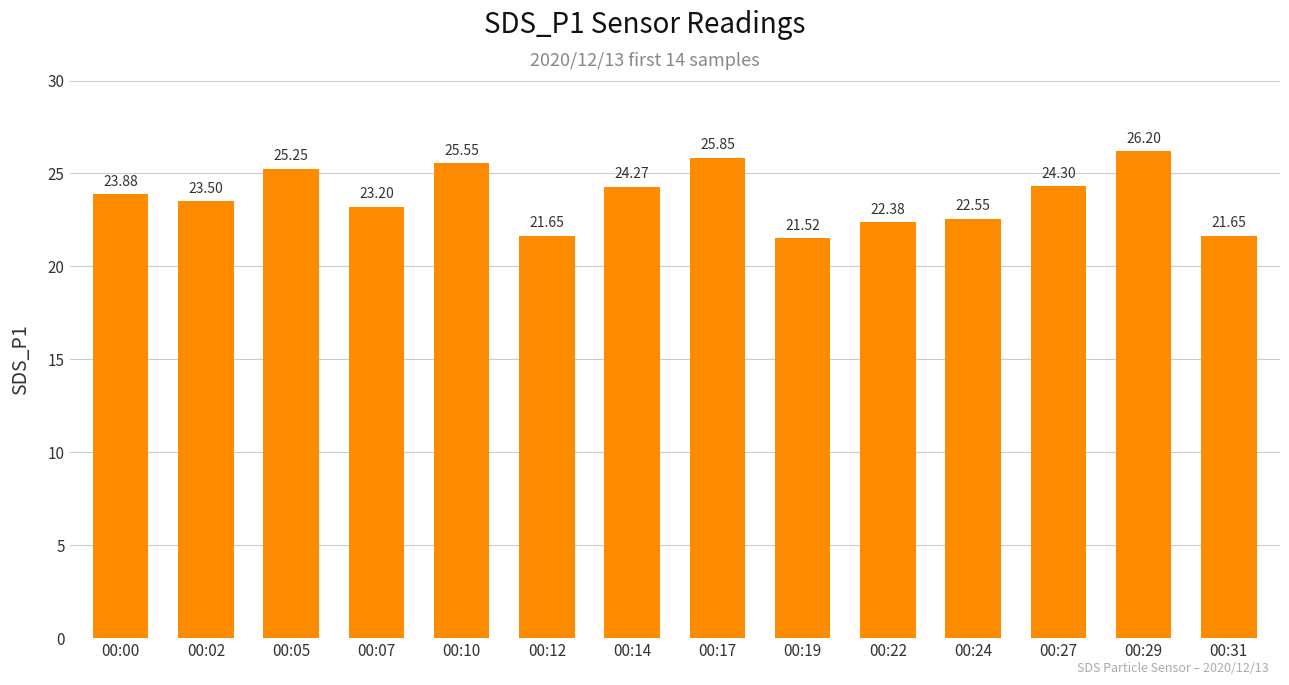

What is the difference between the maximum and second lowest values?

4.6